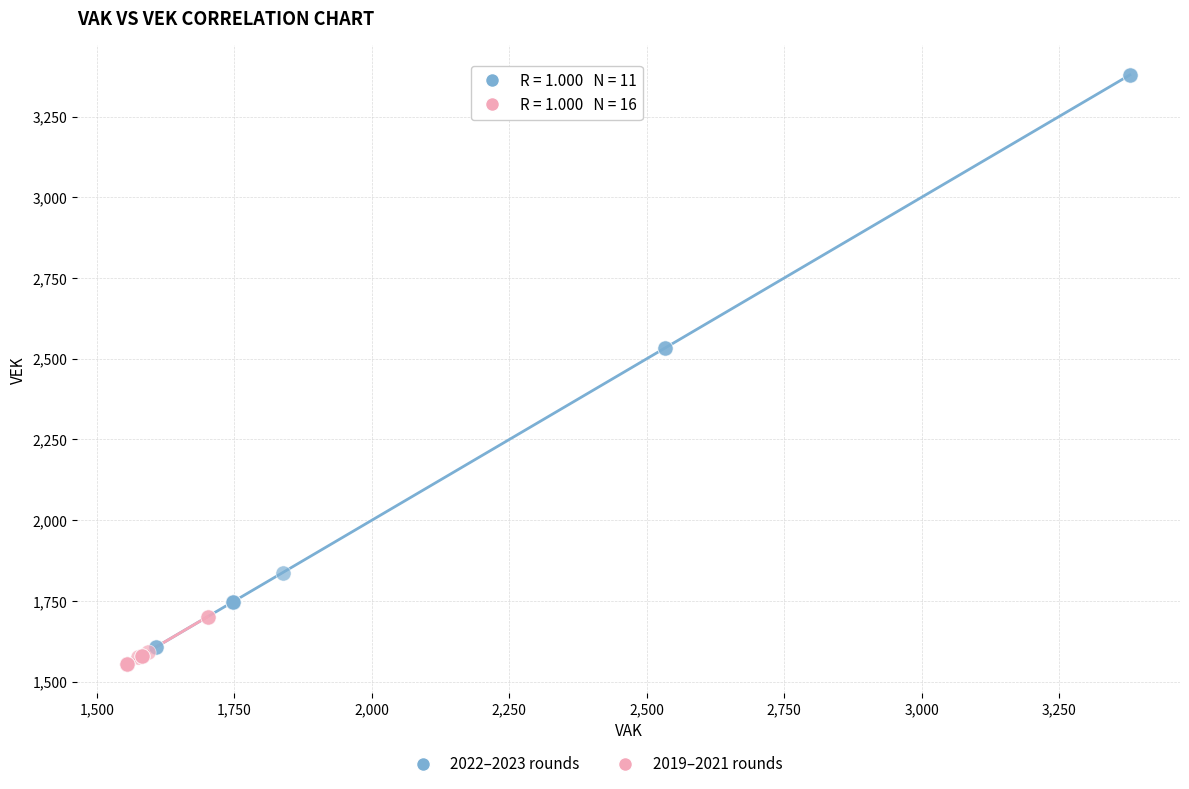

Which series has the largest Y range (max minus min)?

2022–2023 rounds